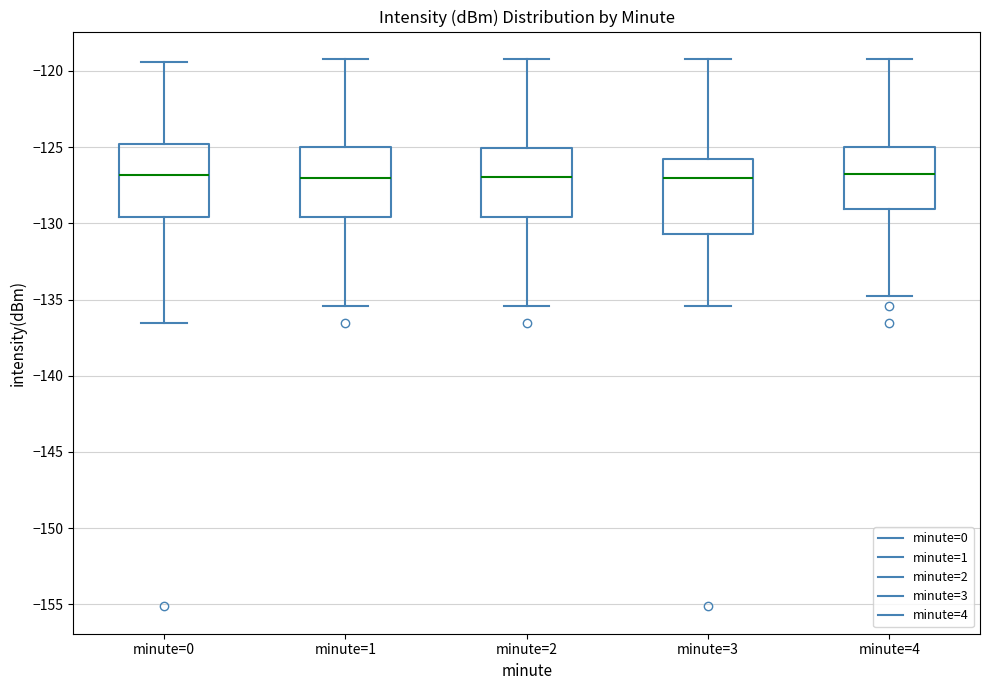

Reading left to right, read every box against the y-axis: the position of its median line, the range the box covers, and the ends of its whiskers. The values are not printed on the chart, so give them approximately, as read against the axis.

minute=0: median -127.0, box -129.5 to -125.0, whiskers -136.5 to -119.5
minute=1: median -127.0, box -129.5 to -125.0, whiskers -135.5 to -119.0
minute=2: median -127.0, box -129.5 to -125.0, whiskers -135.5 to -119.0
minute=3: median -127.0, box -130.5 to -126.0, whiskers -135.5 to -119.0
minute=4: median -127.0, box -129.0 to -125.0, whiskers -135.0 to -119.0